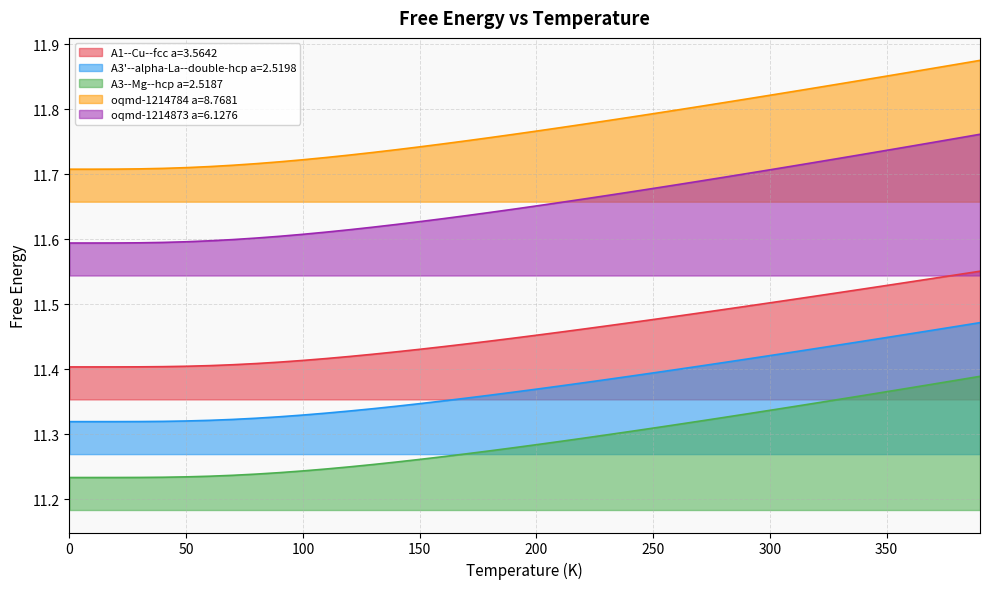

Rank the categories by A1--Cu--fcc a=3.5642 value from lowest to highest.

0.0, 10.0, 20.0, 30.0, 40.0, 50.0, 60.0, 70.0, 80.0, 90.0, 100.0, 110.0, 120.0, 130.0, 140.0, 150.0, 160.0, 170.0, 180.0, 190.0, 200.0, 210.0, 220.0, 230.0, 240.0, 250.0, 260.0, 270.0, 280.0, 290.0, 300.0, 310.0, 320.0, 330.0, 340.0, 350.0, 360.0, 370.0, 380.0, 390.0